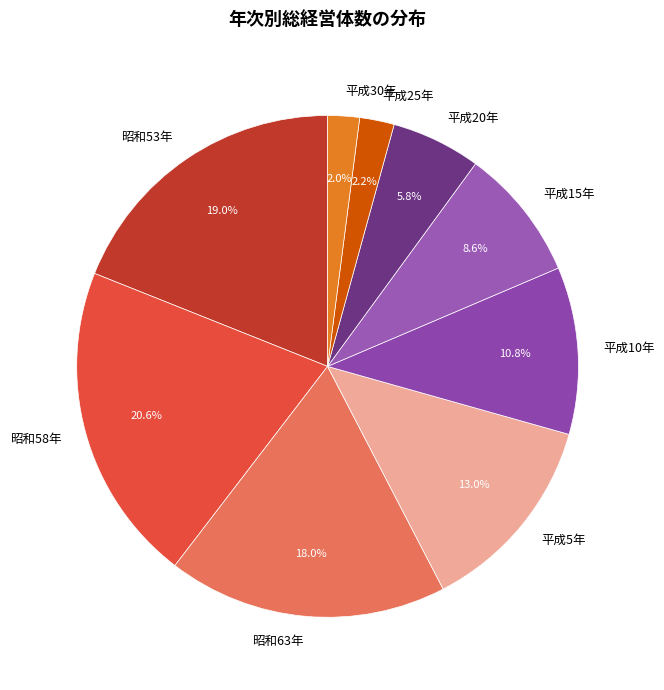

Is 平成25年 the majority of the pie?

No